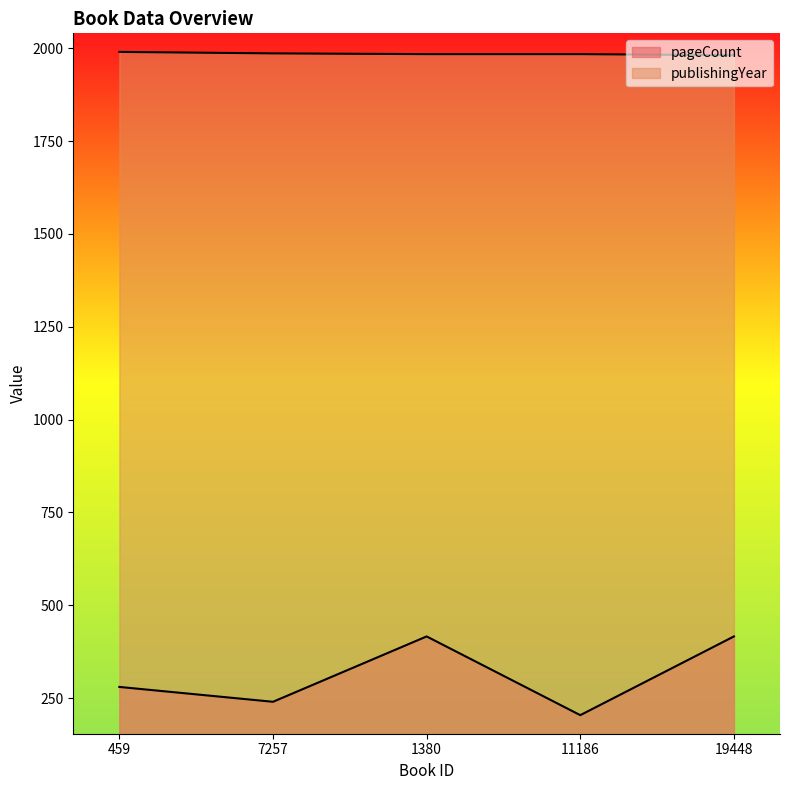

Is it true that pageCount equals 193 at 19448?

False